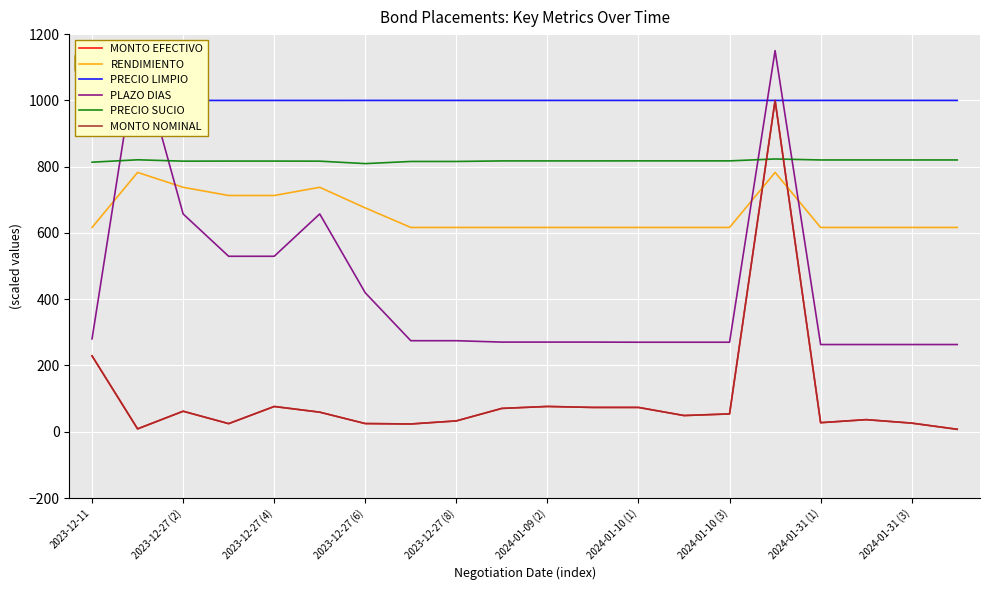

True or false: PRECIO SUCIO has more than 1 points higher than both neighbors.

True